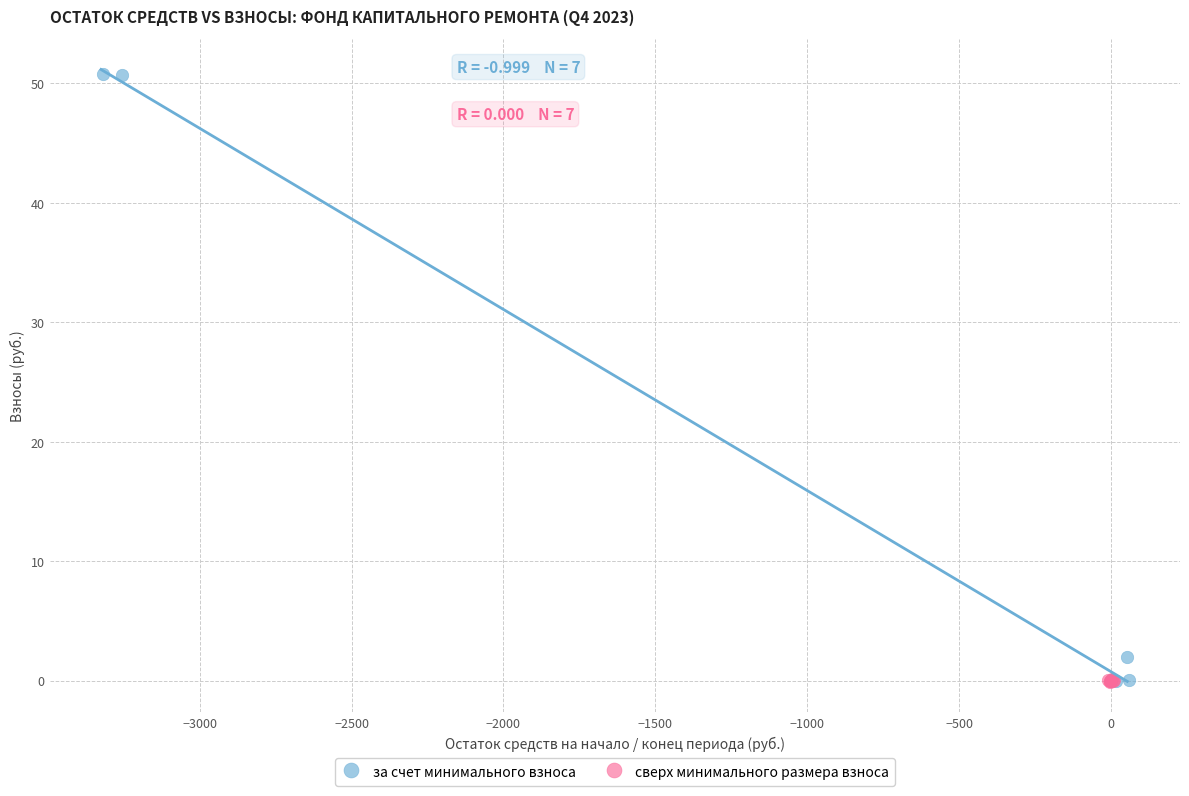

Which series has the widest spread of Y values?

за счет минимального взноса